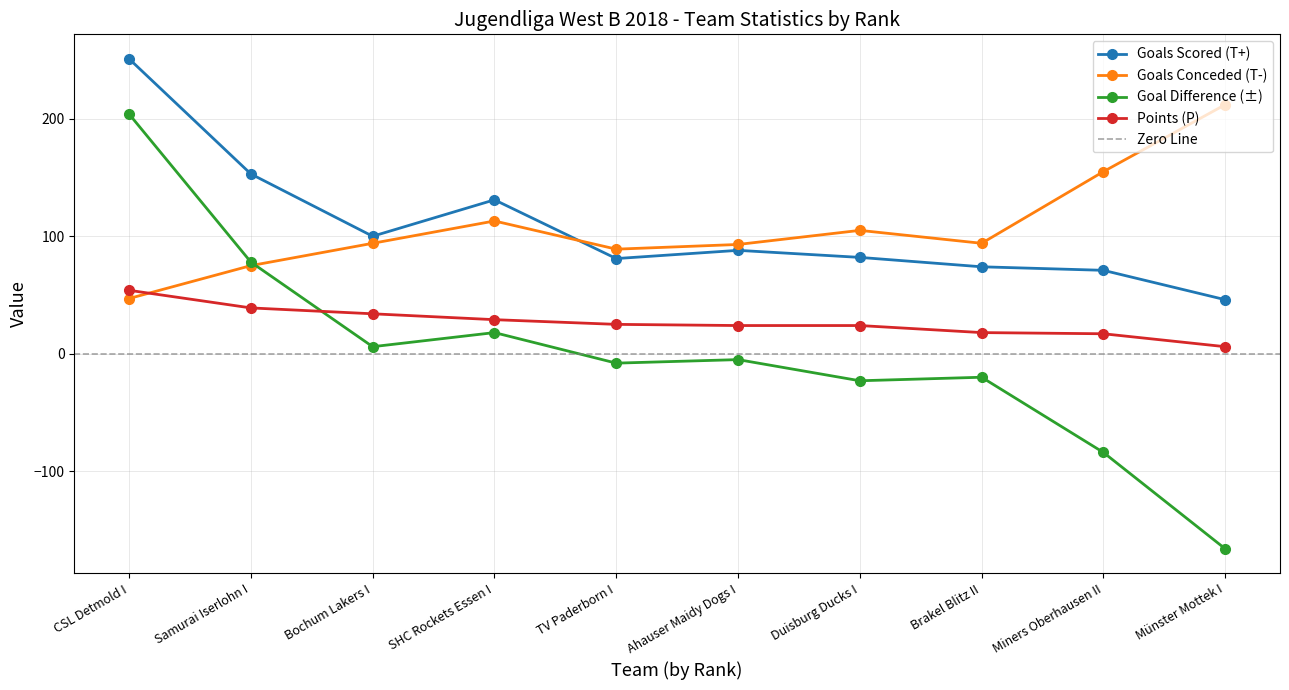

Reading left to right, what are all the values shown in this chart?

Goals Scored (T+): CSL Detmold I=251	Samurai Iserlohn I=153	Bochum Lakers I=100	SHC Rockets Essen I=131	TV Paderborn I=81	Ahauser Maidy Dogs I=88	Duisburg Ducks I=82	Brakel Blitz II=74	Miners Oberhausen II=71	Münster Mottek I=46
Goals Conceded (T-): CSL Detmold I=47	Samurai Iserlohn I=75	Bochum Lakers I=94	SHC Rockets Essen I=113	TV Paderborn I=89	Ahauser Maidy Dogs I=93	Duisburg Ducks I=105	Brakel Blitz II=94	Miners Oberhausen II=155	Münster Mottek I=212
Goal Difference (±): CSL Detmold I=204	Samurai Iserlohn I=78	Bochum Lakers I=6	SHC Rockets Essen I=18	TV Paderborn I=-8	Ahauser Maidy Dogs I=-5	Duisburg Ducks I=-23	Brakel Blitz II=-20	Miners Oberhausen II=-84	Münster Mottek I=-166
Points (P): CSL Detmold I=54	Samurai Iserlohn I=39	Bochum Lakers I=34	SHC Rockets Essen I=29	TV Paderborn I=25	Ahauser Maidy Dogs I=24	Duisburg Ducks I=24	Brakel Blitz II=18	Miners Oberhausen II=17	Münster Mottek I=6